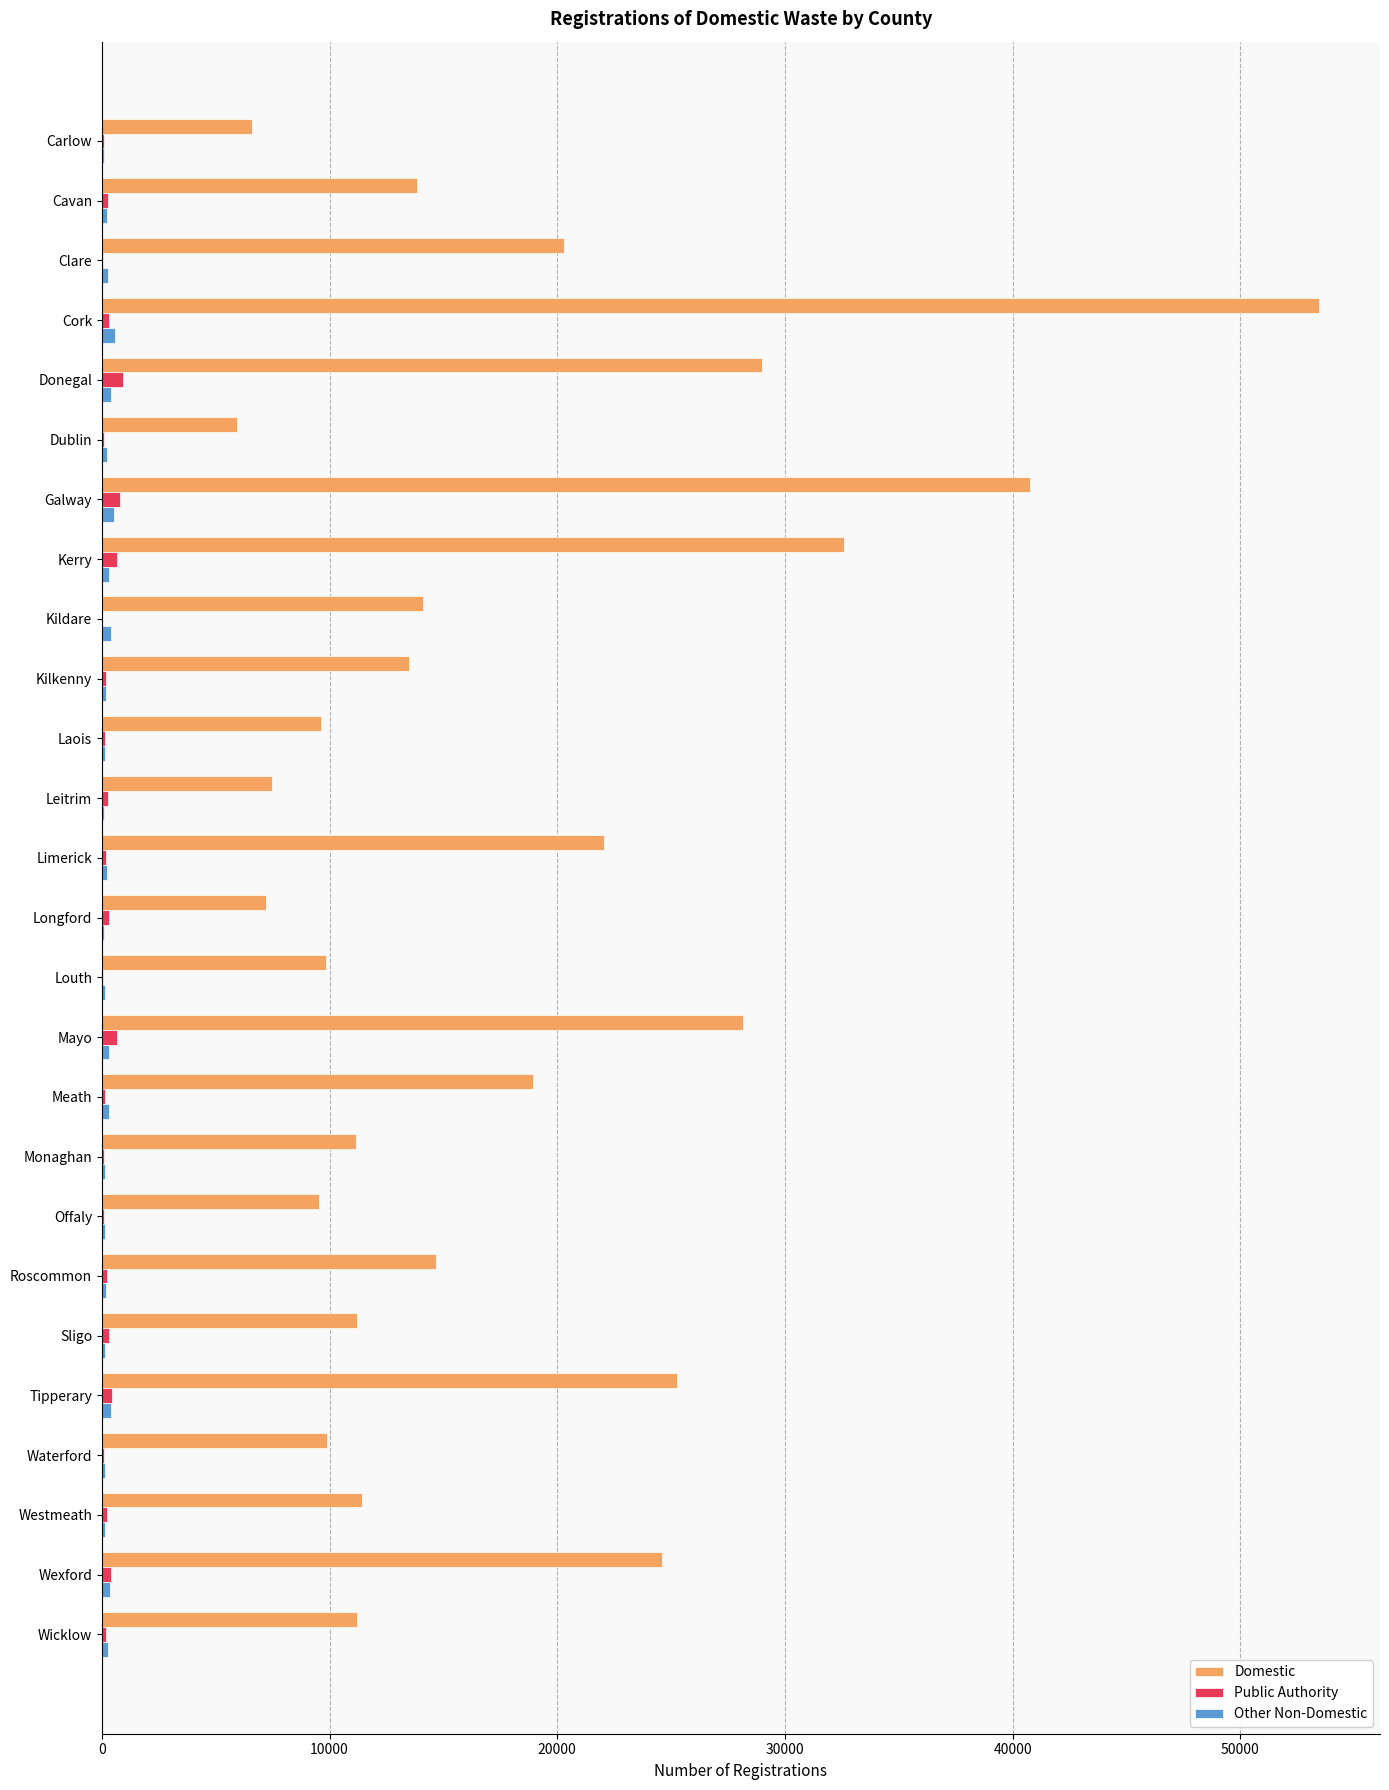

Which series has the largest total across all categories?

Domestic